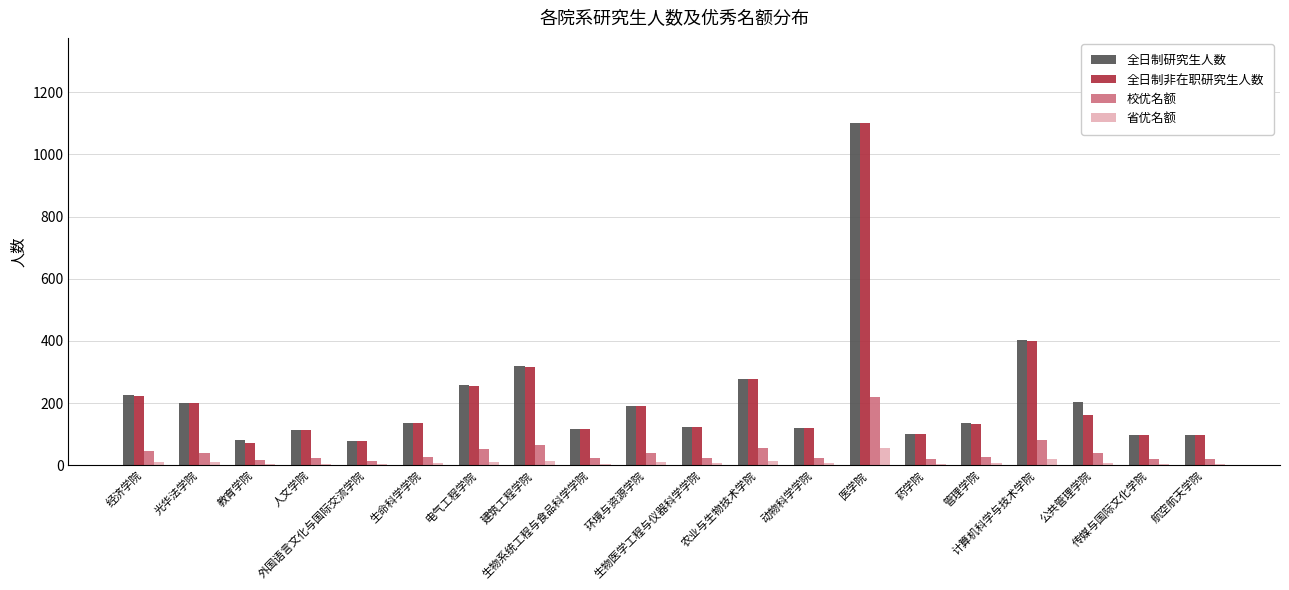

What is the sum of the 省优名额 values at 航空航天学院 and 医学院?

59